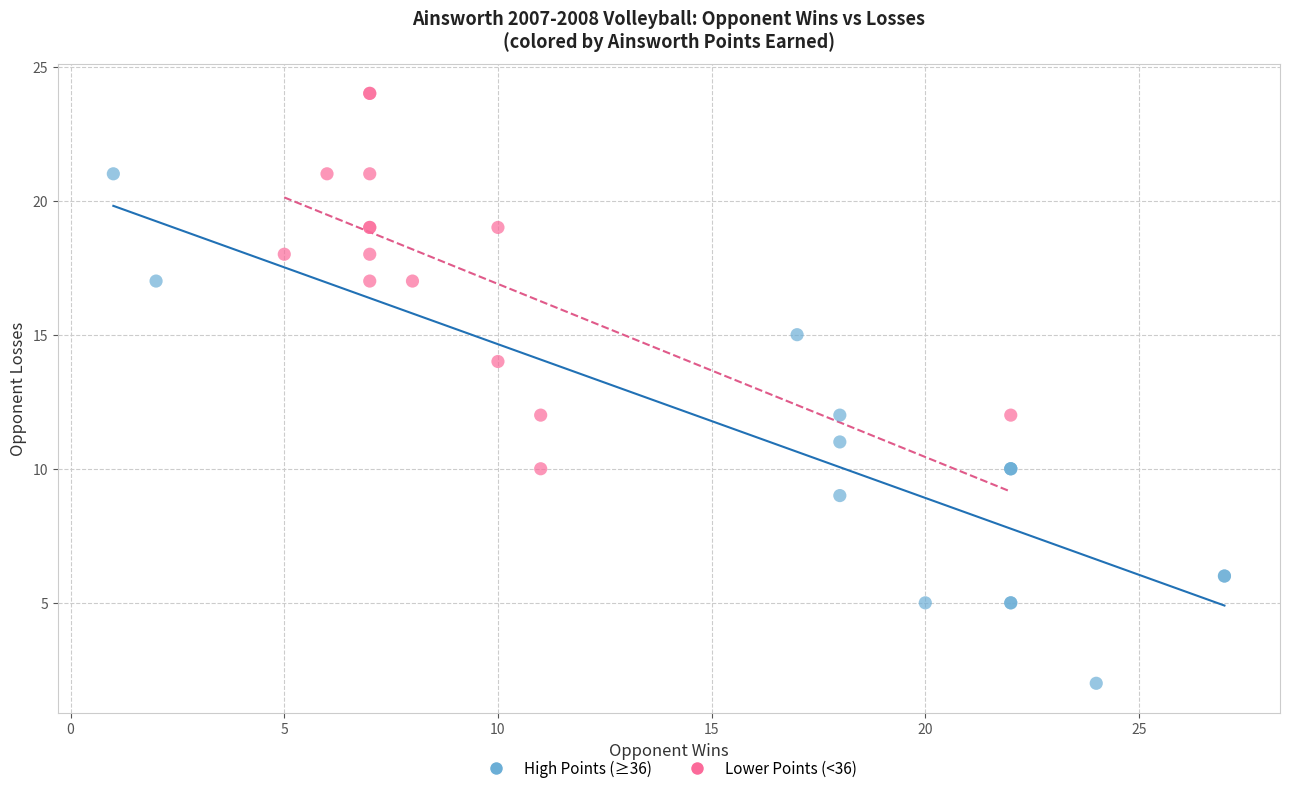

Which series contains the lowest Y value?

High Points (≥36)